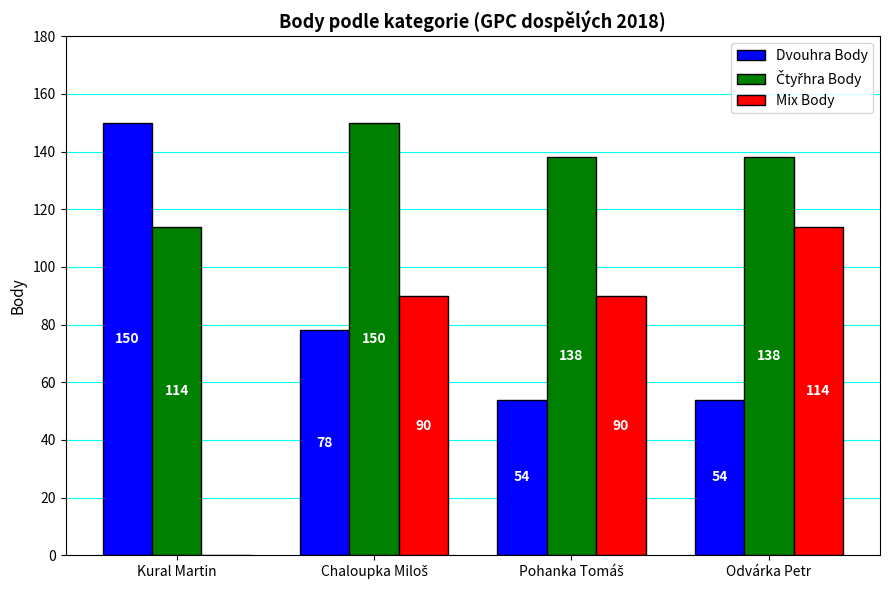

The Dvouhra Body series shows 215 at Kural Martin. True or false?

False